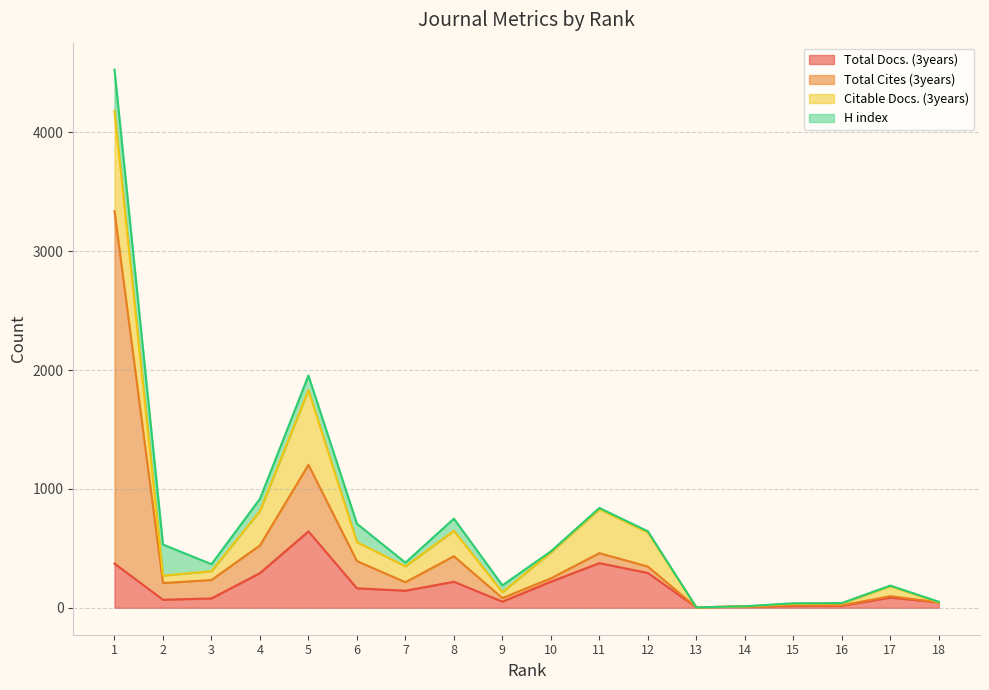

At how many categories does at least one series exceed 3291?

1